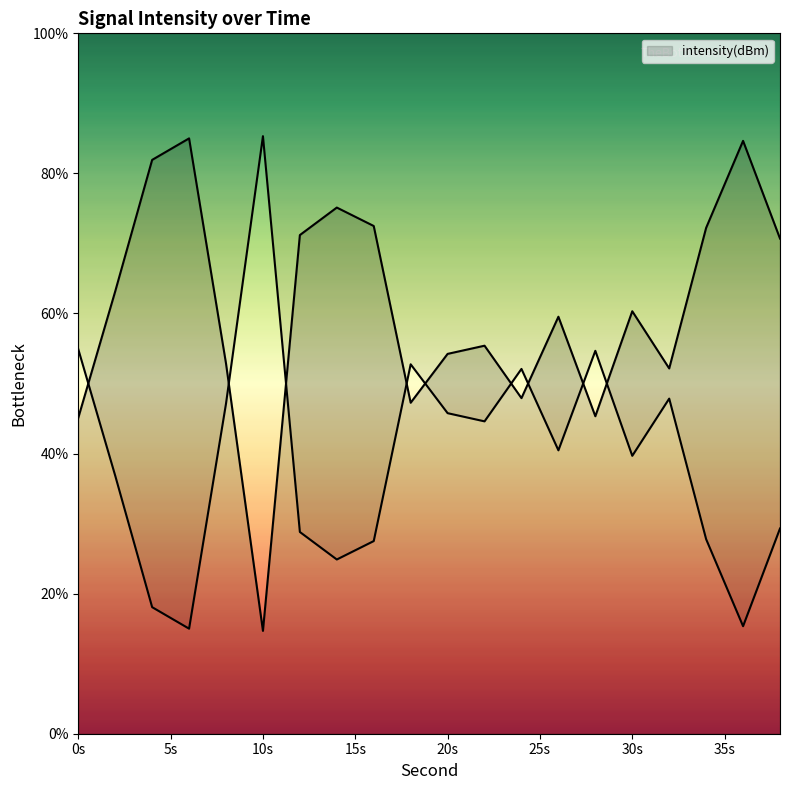

Rank the categories by value from lowest to highest.

6, 36, 4, 14, 16, 34, 12, 38, 2, 30, 26, 22, 20, 8, 32, 24, 18, 28, 0, 10